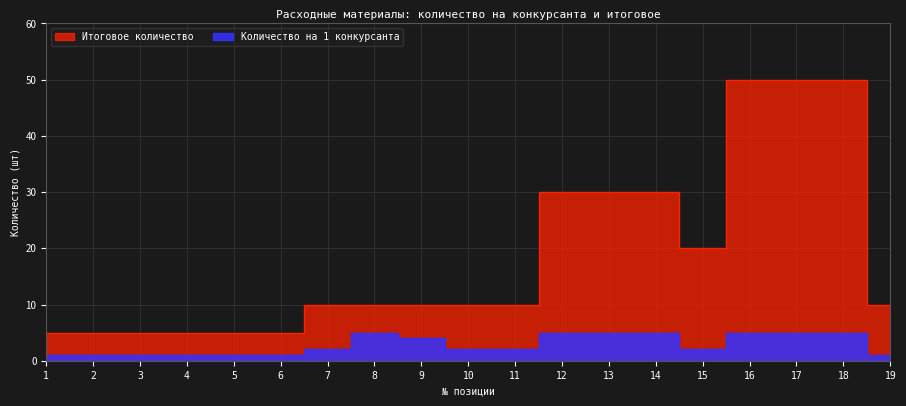

List the series in order of their overall mean, highest first.

Итоговое количество, Количество